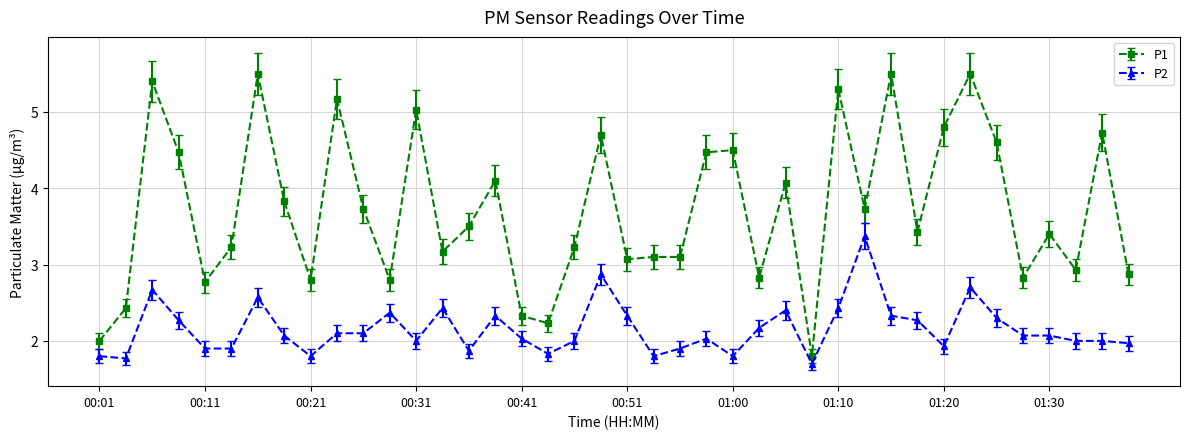

True or false: P2 and P1 intersect in this chart.

False